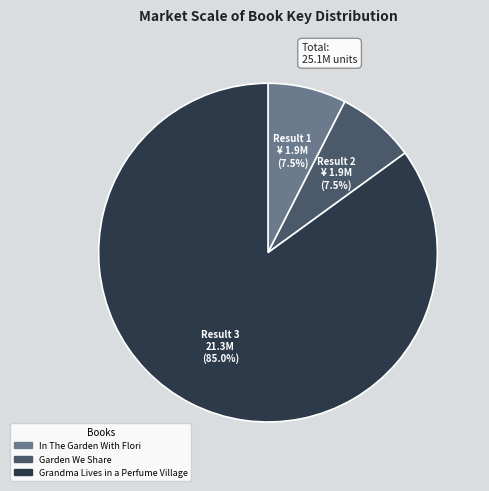

Approximately how many times larger is the value at Grandma Lives in a Perfume Village compared to In The Garden With Flori?

11.3